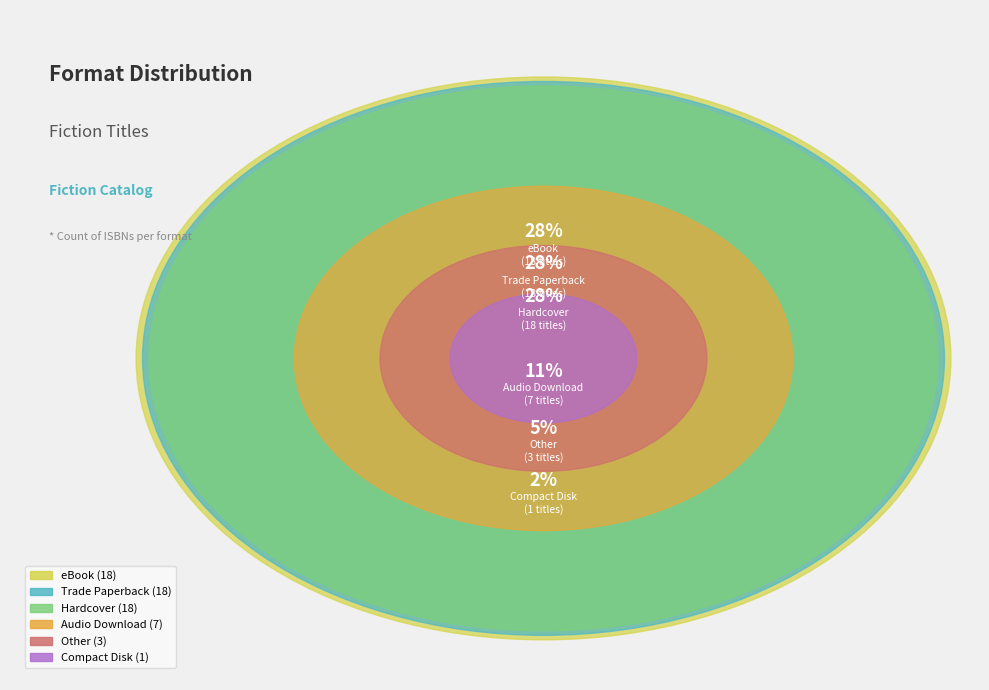

To the nearest percent, what portion does Trade Paperback represent?

28%